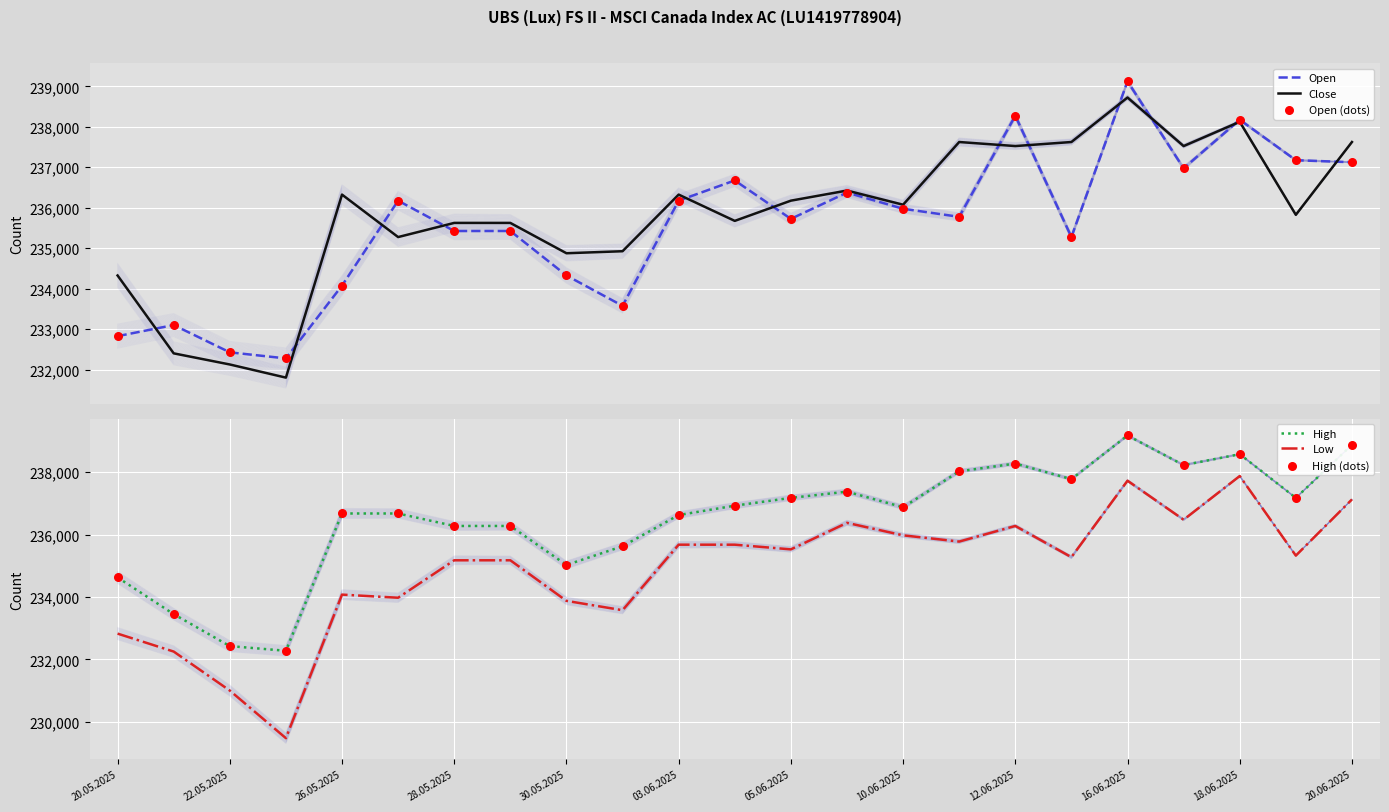

What is the lowest value of the Close series?

231800